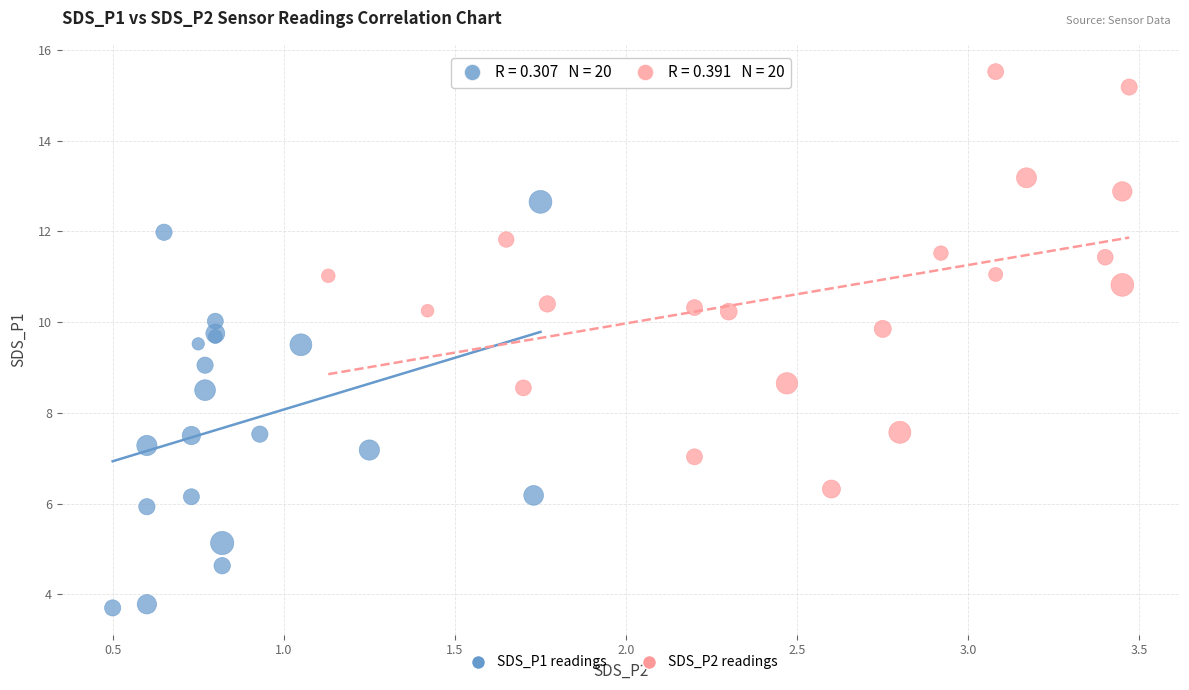

Which series reaches the minimum Y coordinate?

SDS_P1 readings